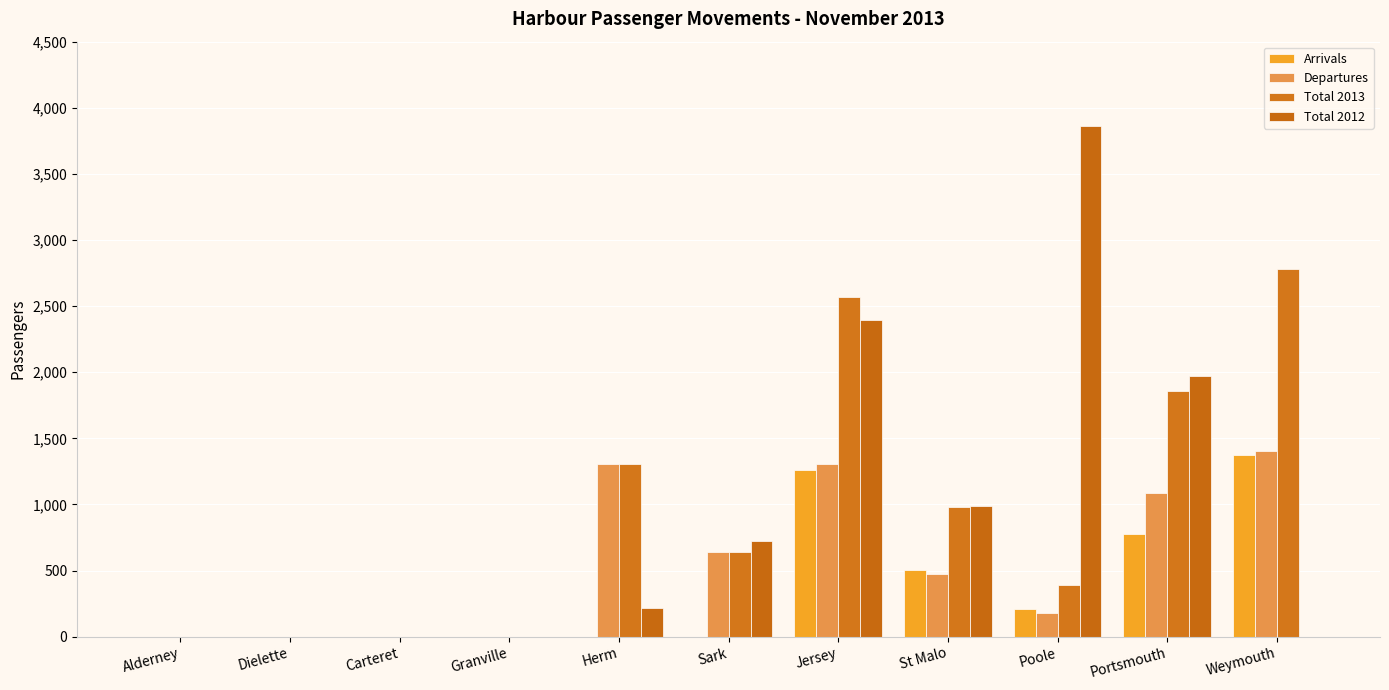

What is the sum of all Departures values?

6397